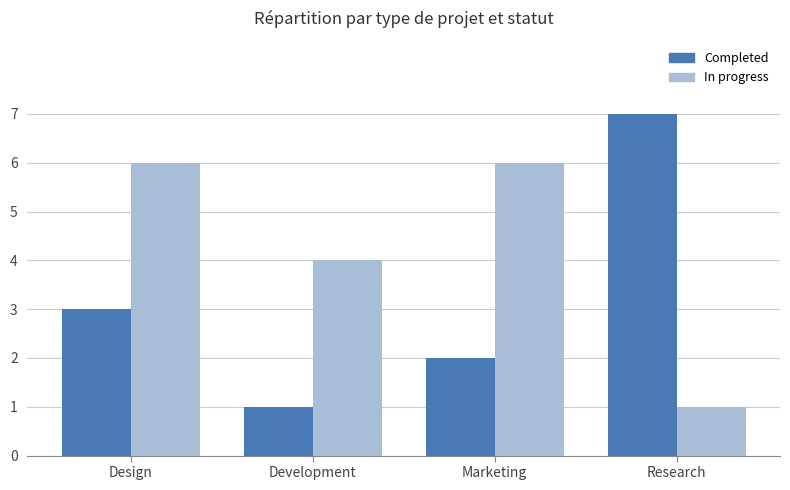

Is it true that Completed equals 7 at Research?

True